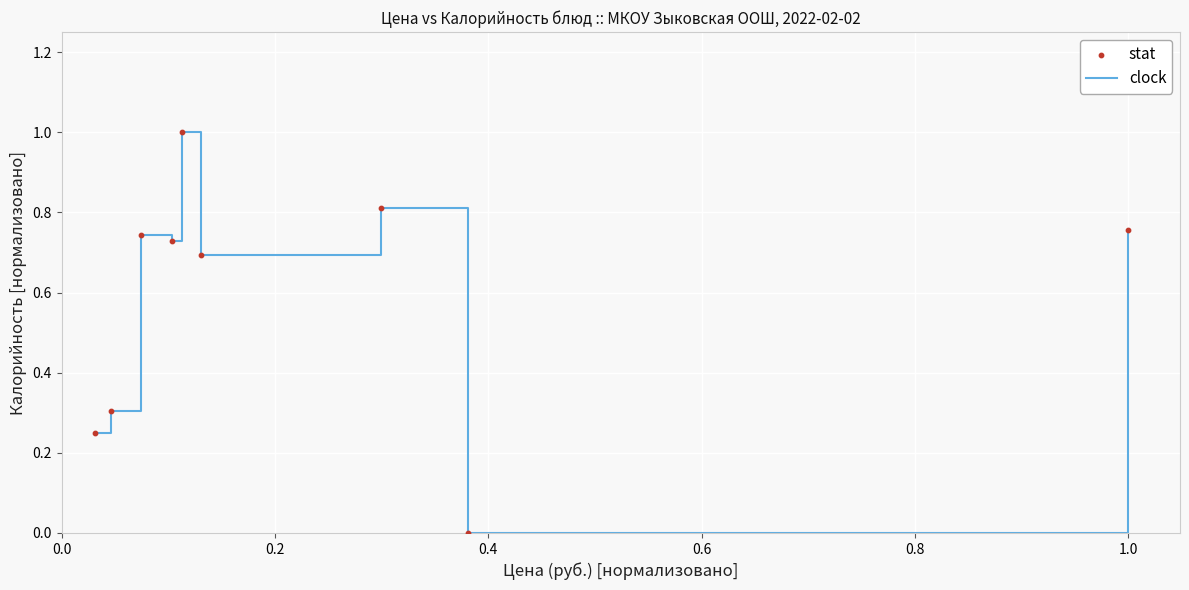

What is the maximum value shown in the chart?

1.0